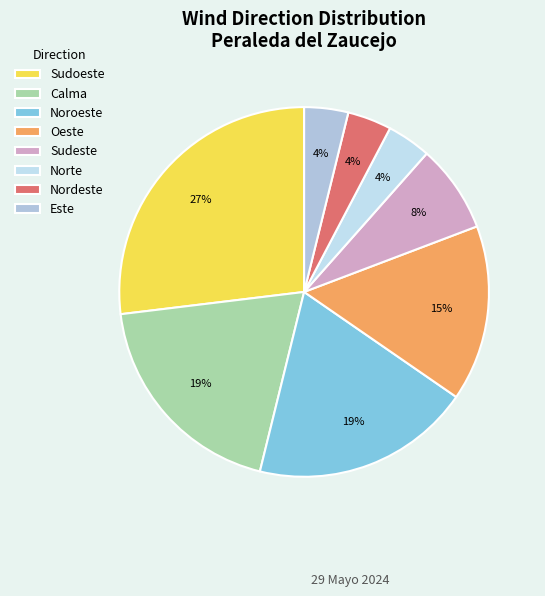

How many slices are in this pie chart?

8